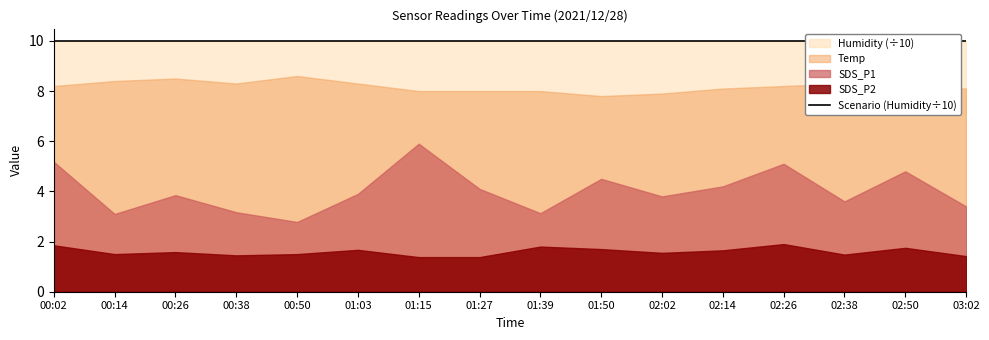

The SDS_P2 series shows 2.0 at 00:14. True or false?

False